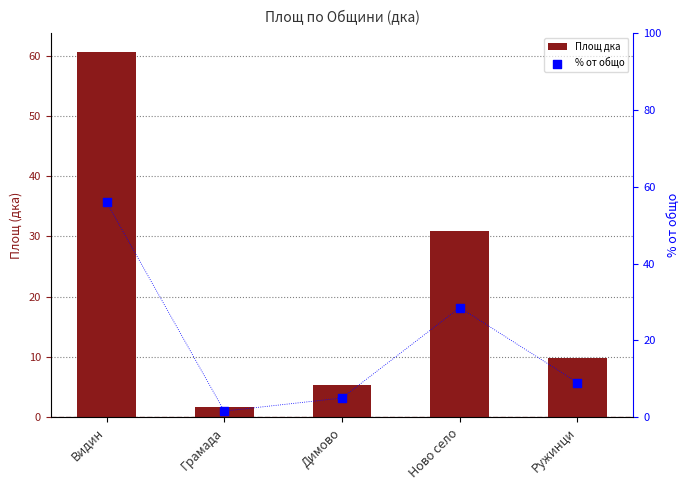

Which series reaches the maximum Y coordinate?

Площ дка